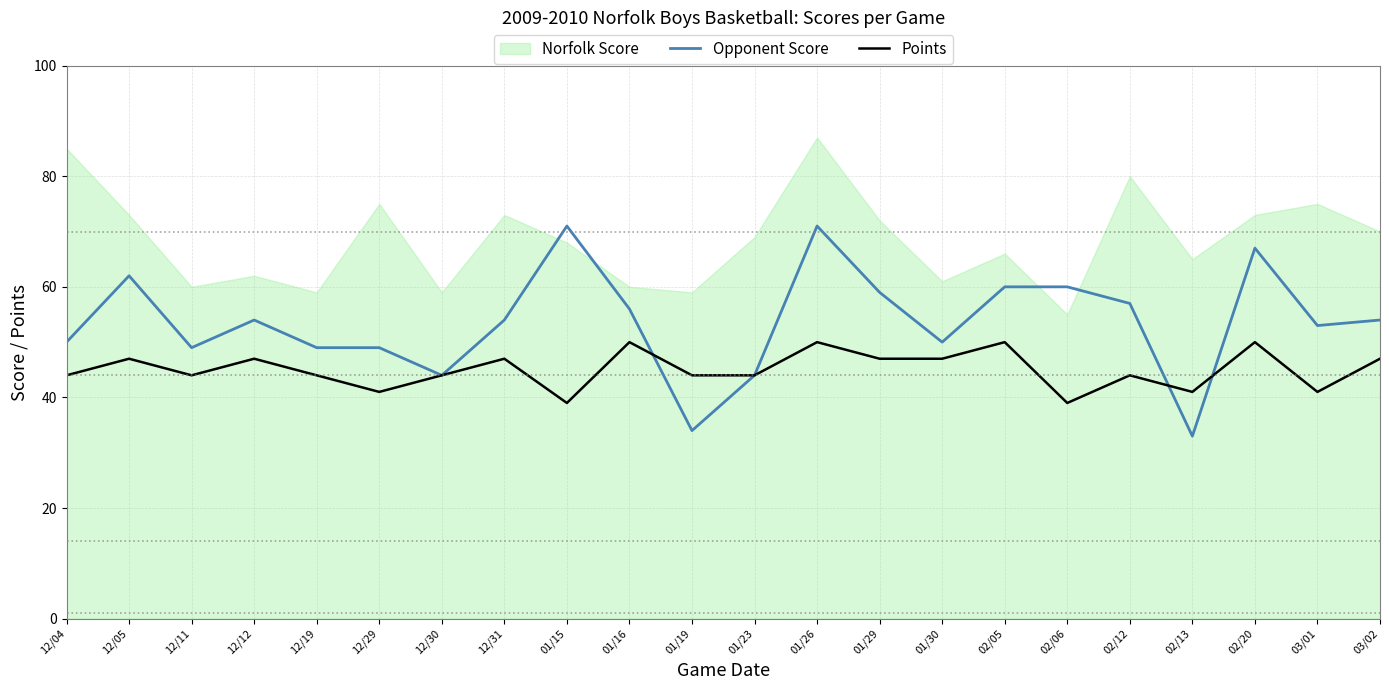

Where is the first local maximum for Opponent Score?

12/05